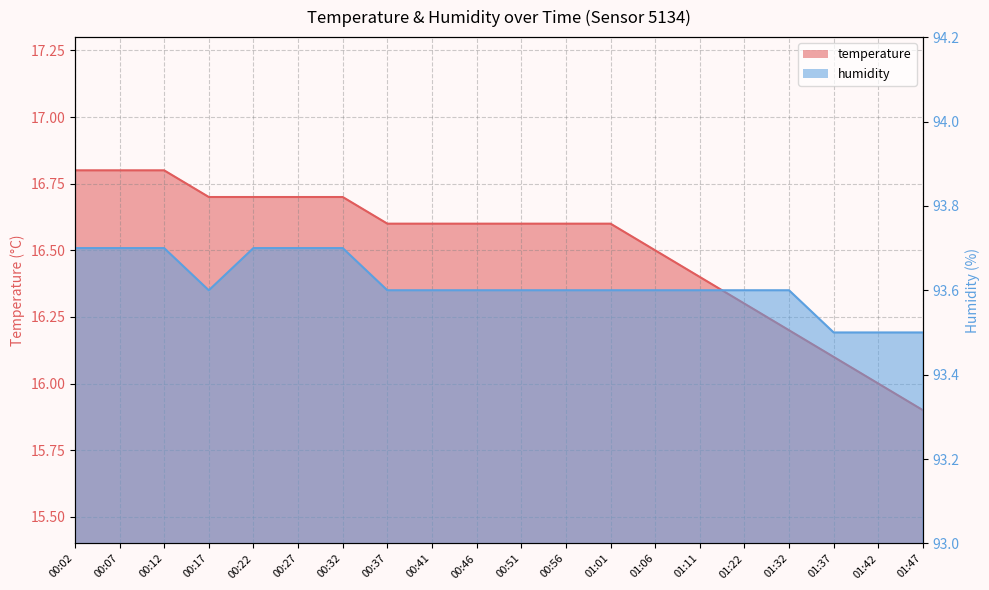

True or false: temperature and humidity intersect in this chart.

False